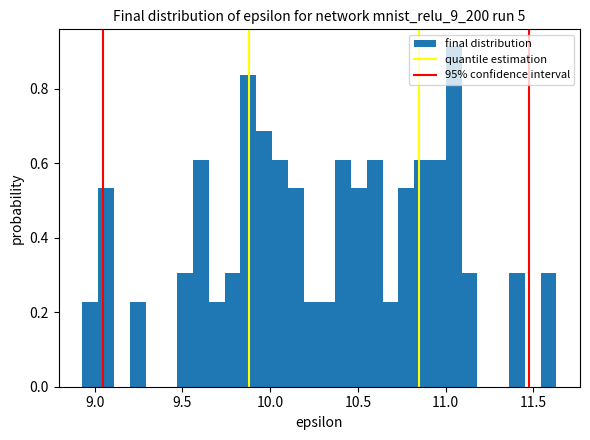

Read against the x-axis, roughly where is the centre of the tallest bar?

11.05